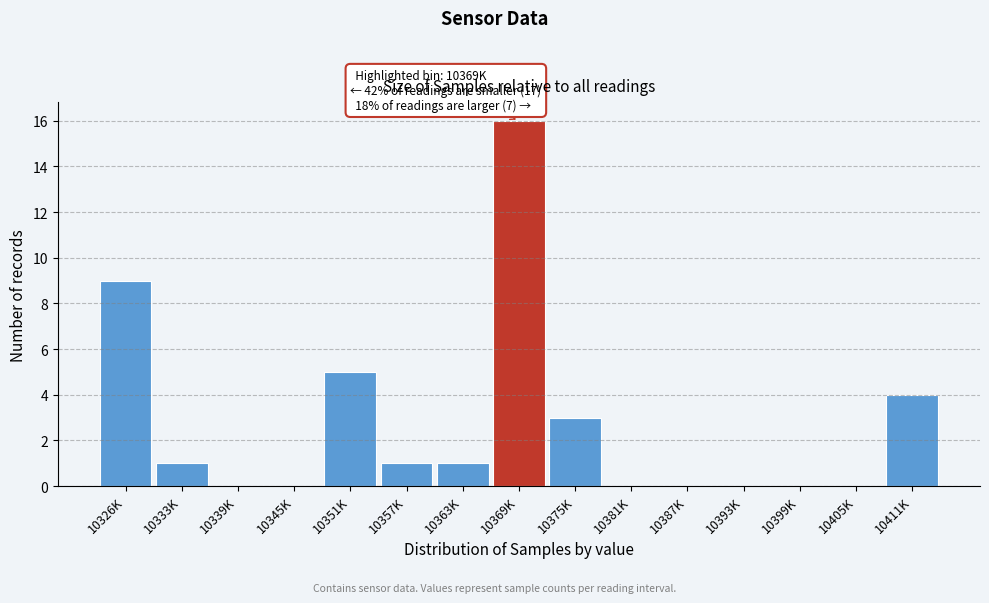

Reading right to left, extract all data points from this chart.

10411K=4	10405K=0	10399K=0	10393K=0	10387K=0	10381K=0	10375K=3	10369K=16	10363K=1	10357K=1	10351K=5	10345K=0	10339K=0	10333K=1	10326K=9